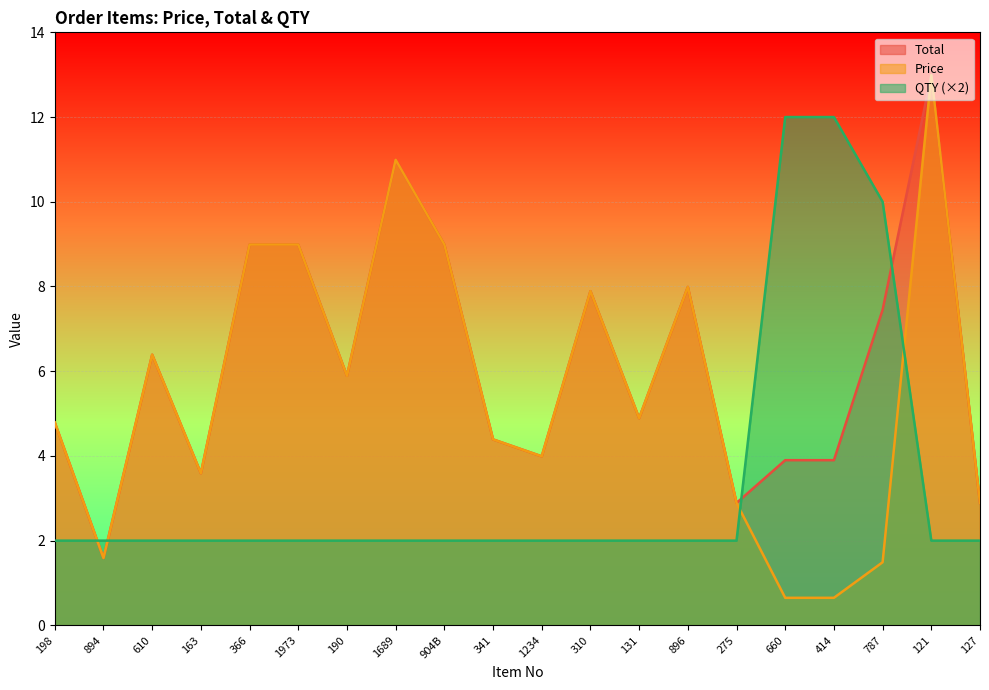

What are all the series names shown in the legend?

Total, Price, QTY (×2)